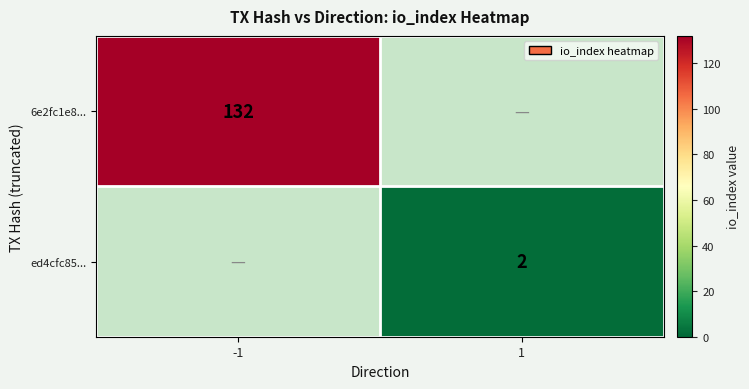

True or false: 6e2fc1e8... has a value of 227 at -1.

False